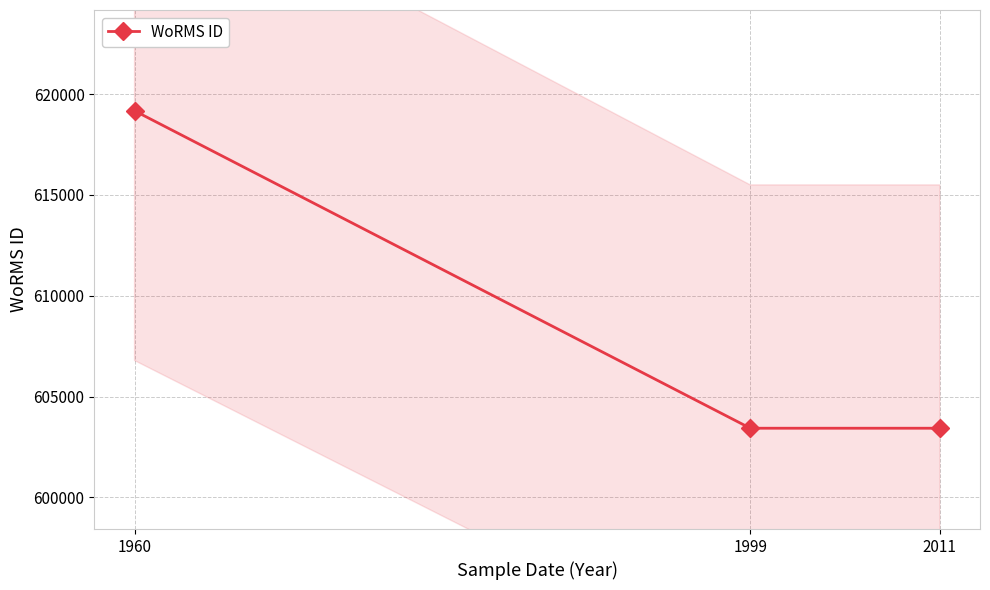

The value at 1960 is 619172. True or false?

True